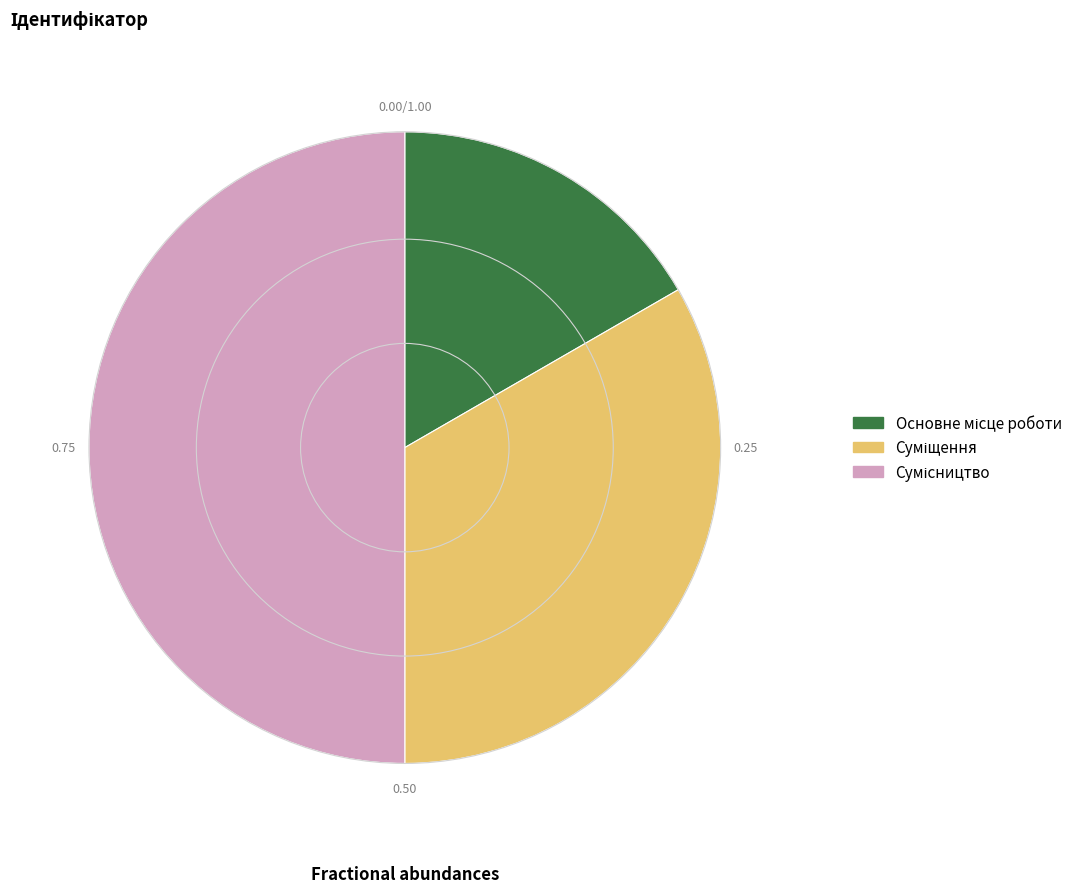

How many segments does this pie chart have?

3